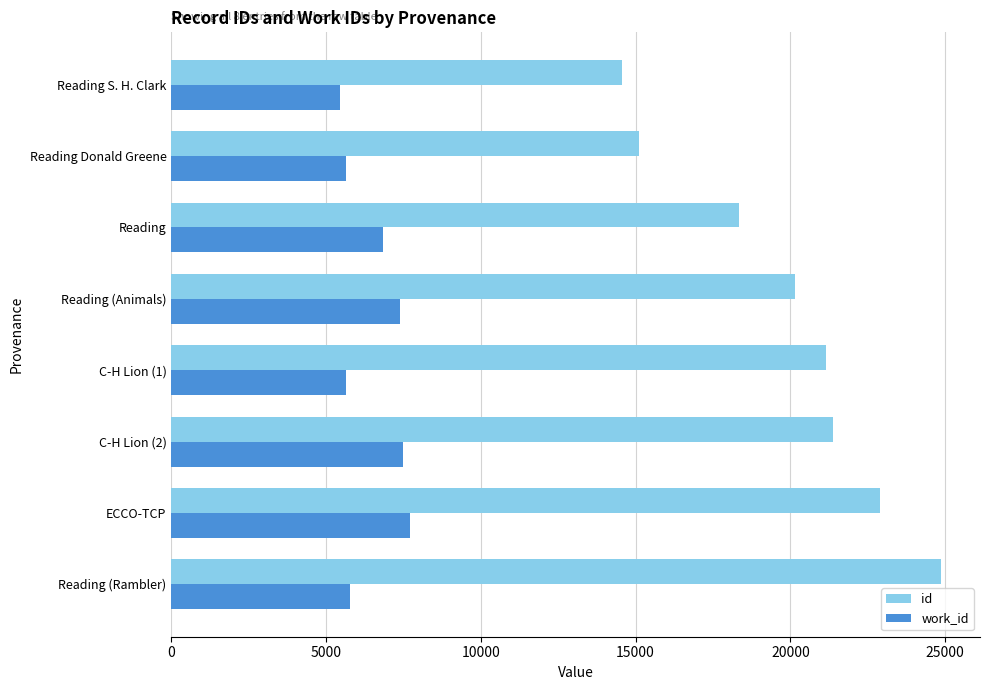

Is it true that id equals 8078 at ECCO-TCP?

False